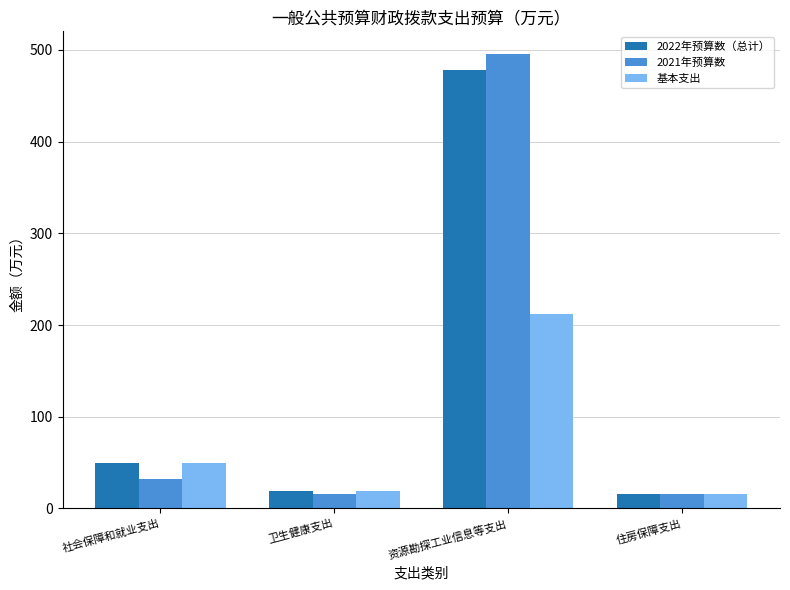

What is the spread (max minus min) of values at 资源勘探工业信息等支出?

283.7